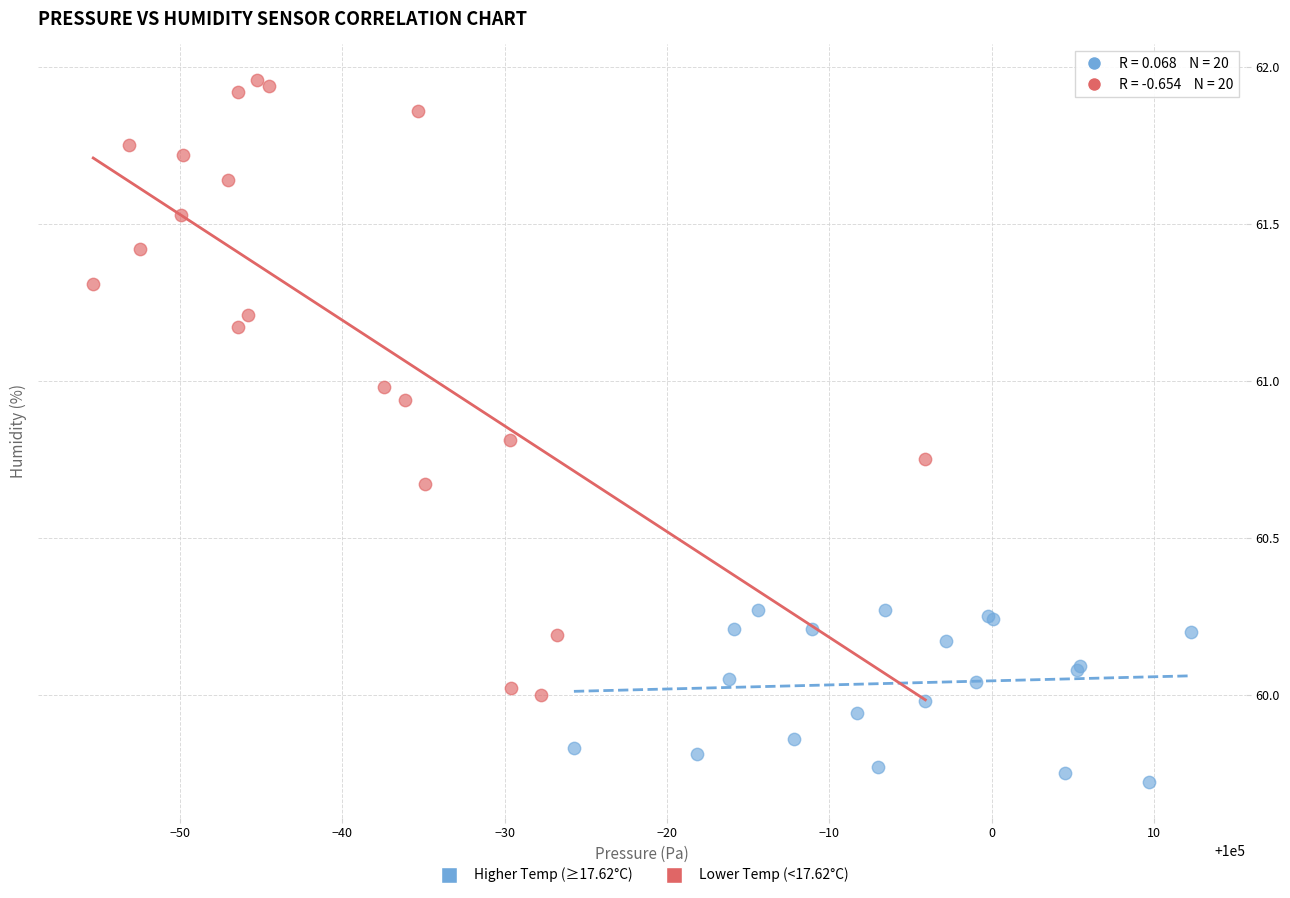

Which series has the widest spread of Y values?

Lower Temp (<17.62°C)